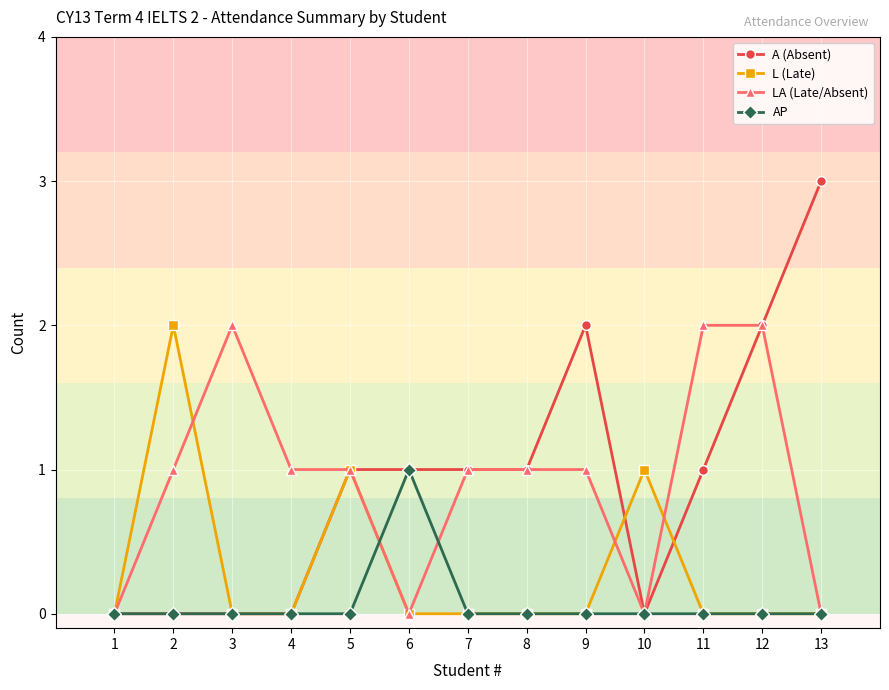

What is the spread (max minus min) of values at 2?

2